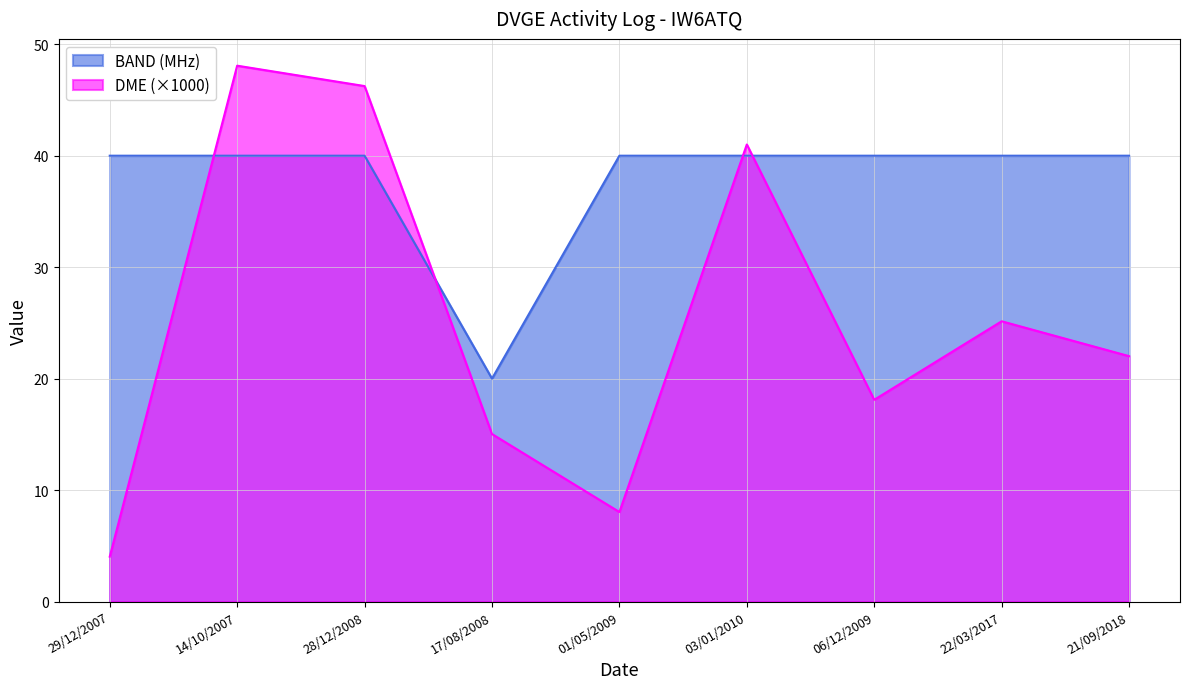

Where do DME (×1000) line and BAND (MHz) line first cross each other?

29/12/2007 and 14/10/2007